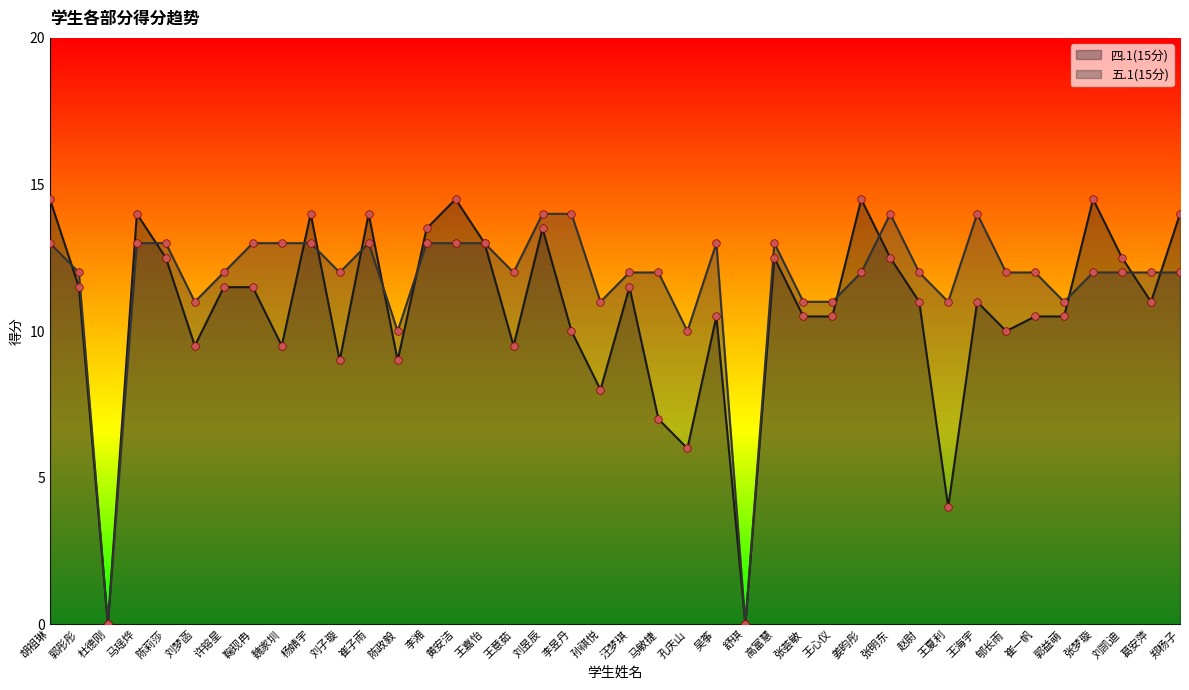

At how many categories does at least one series exceed 10?

36